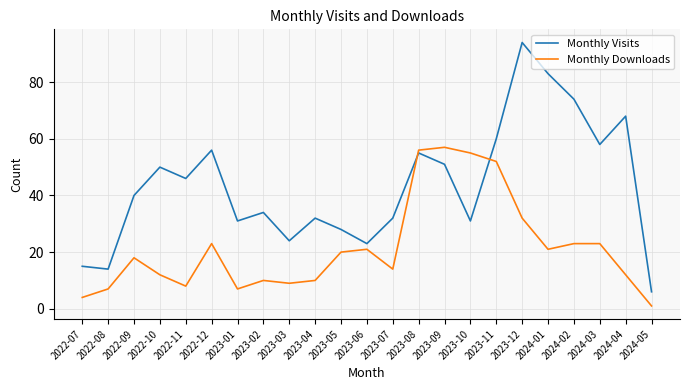

What is the average value of the Monthly Visits series?

44